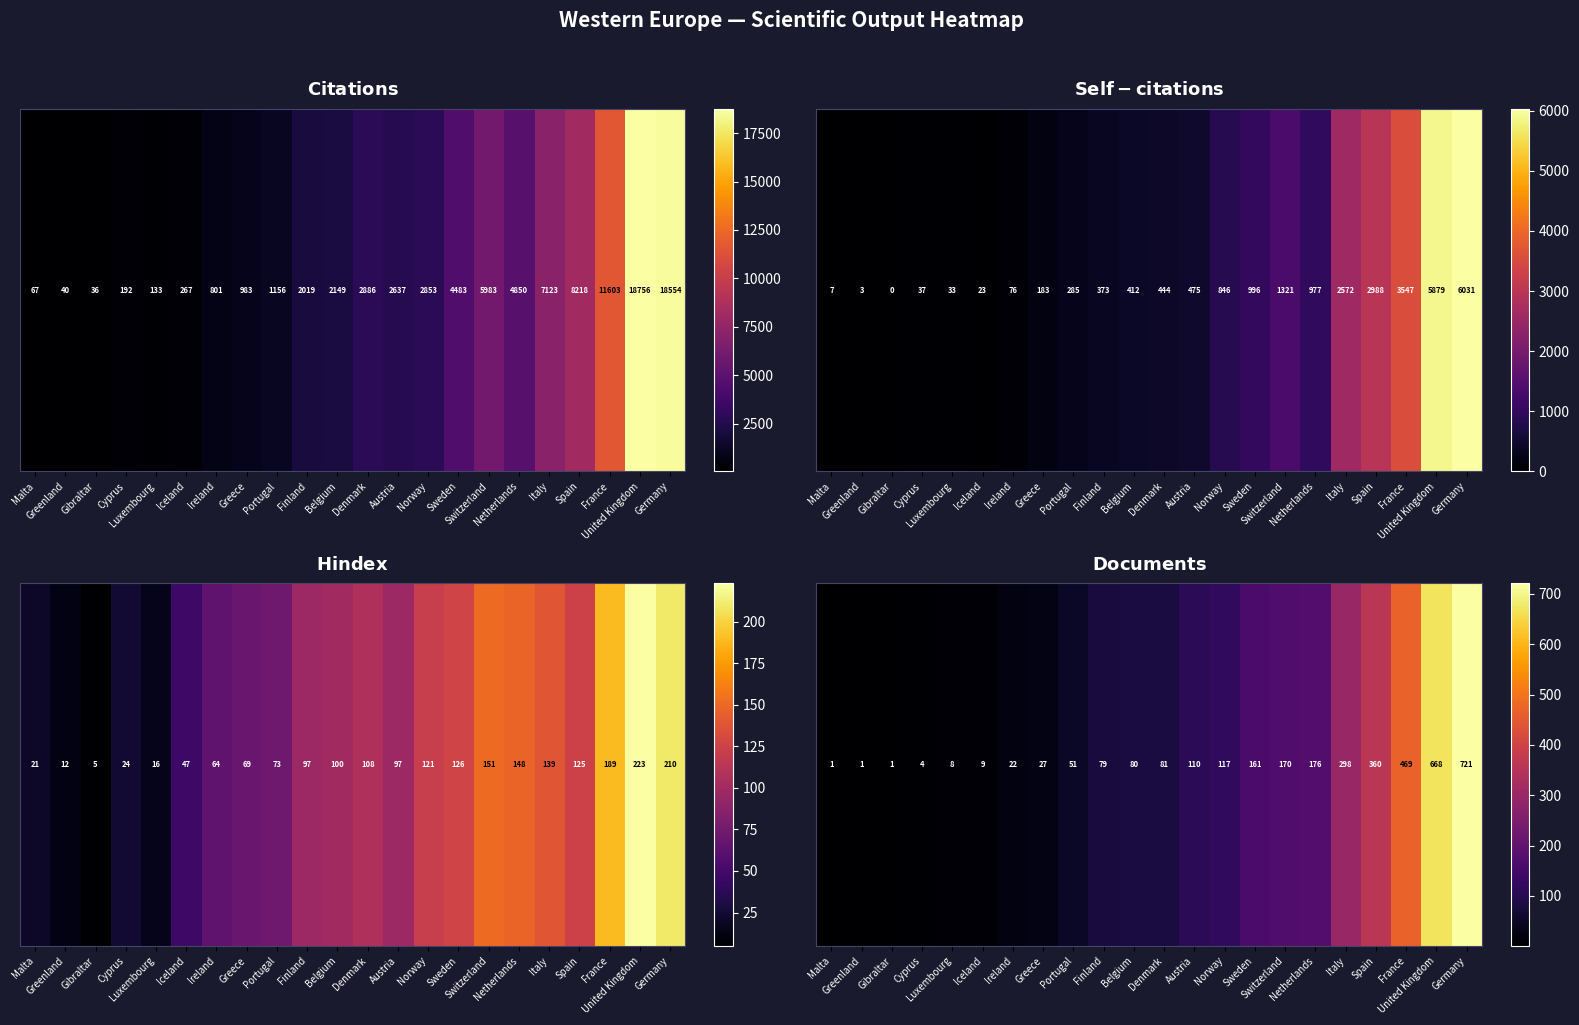

The value at Greece is 27. True or false?

True